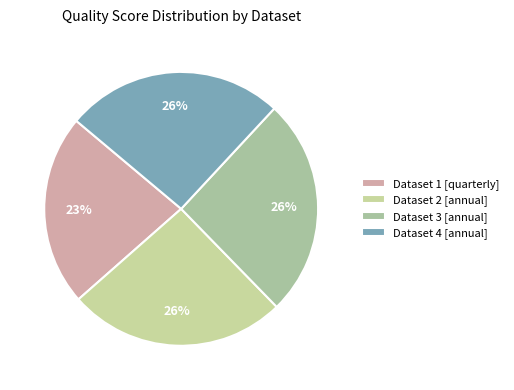

How many segments does this pie chart have?

4